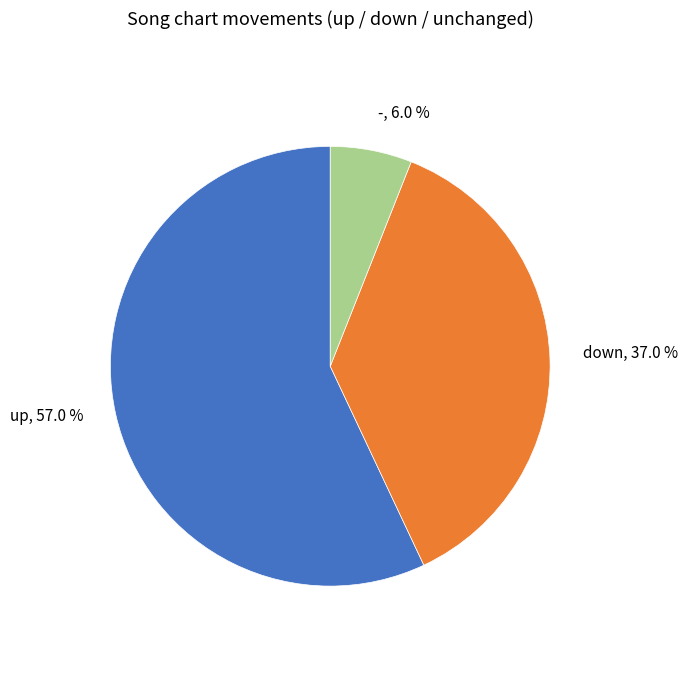

Is there any slice that represents more than half of the pie?

Yes